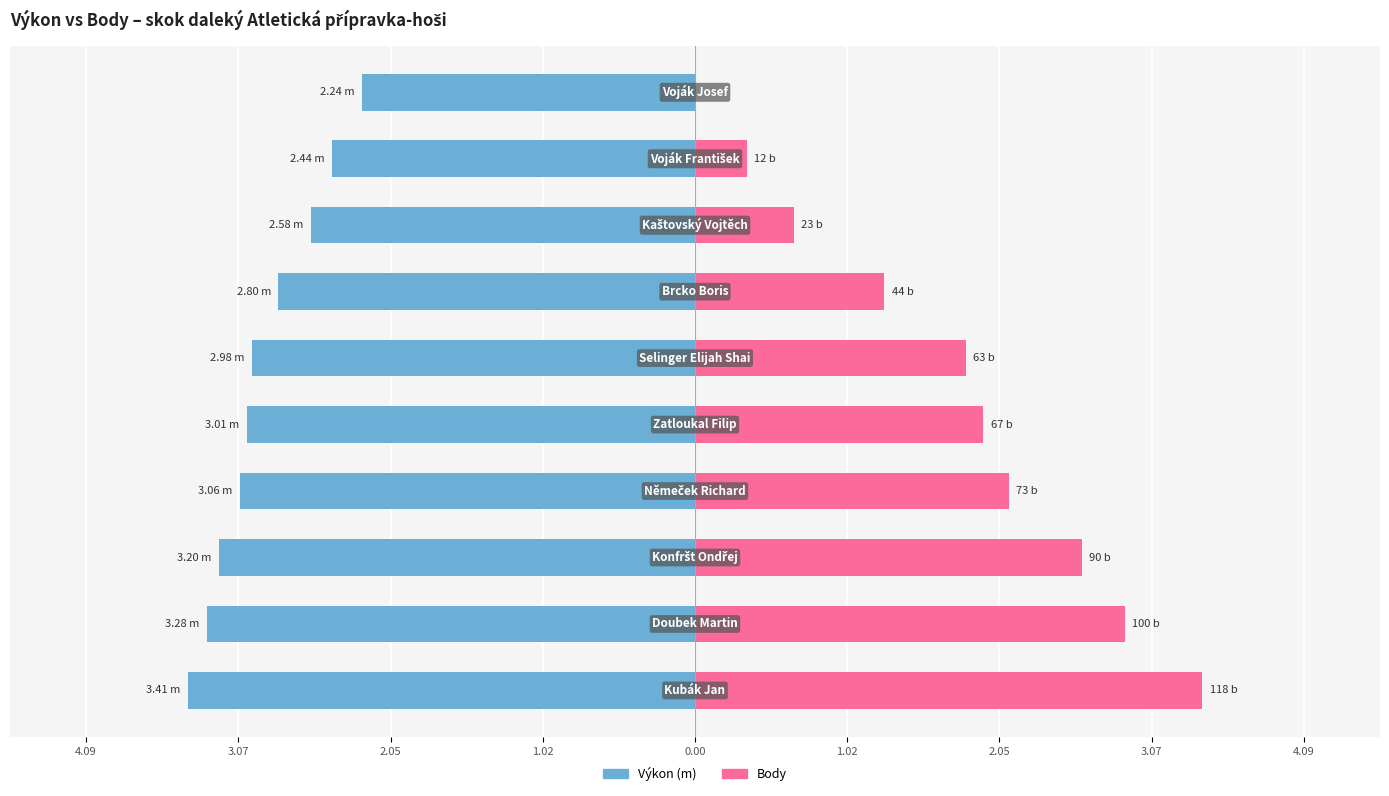

What is the total value across all series at 9?

-2.2